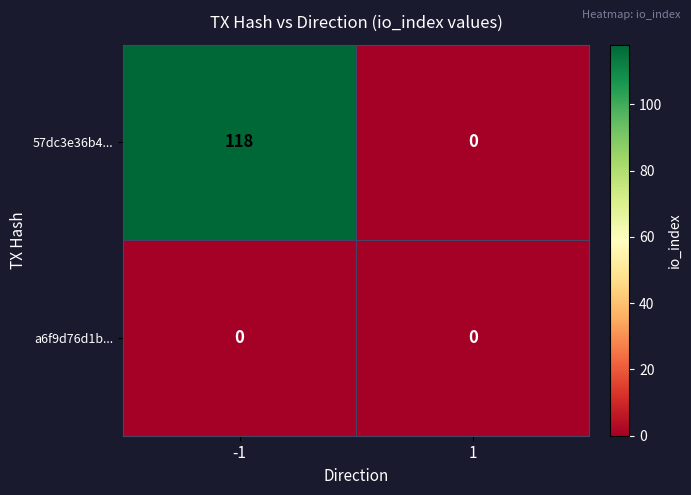

Reading left to right, list all the values displayed in this chart.

57dc3e36b4...: 118	0
a6f9d76d1b...: 0	0